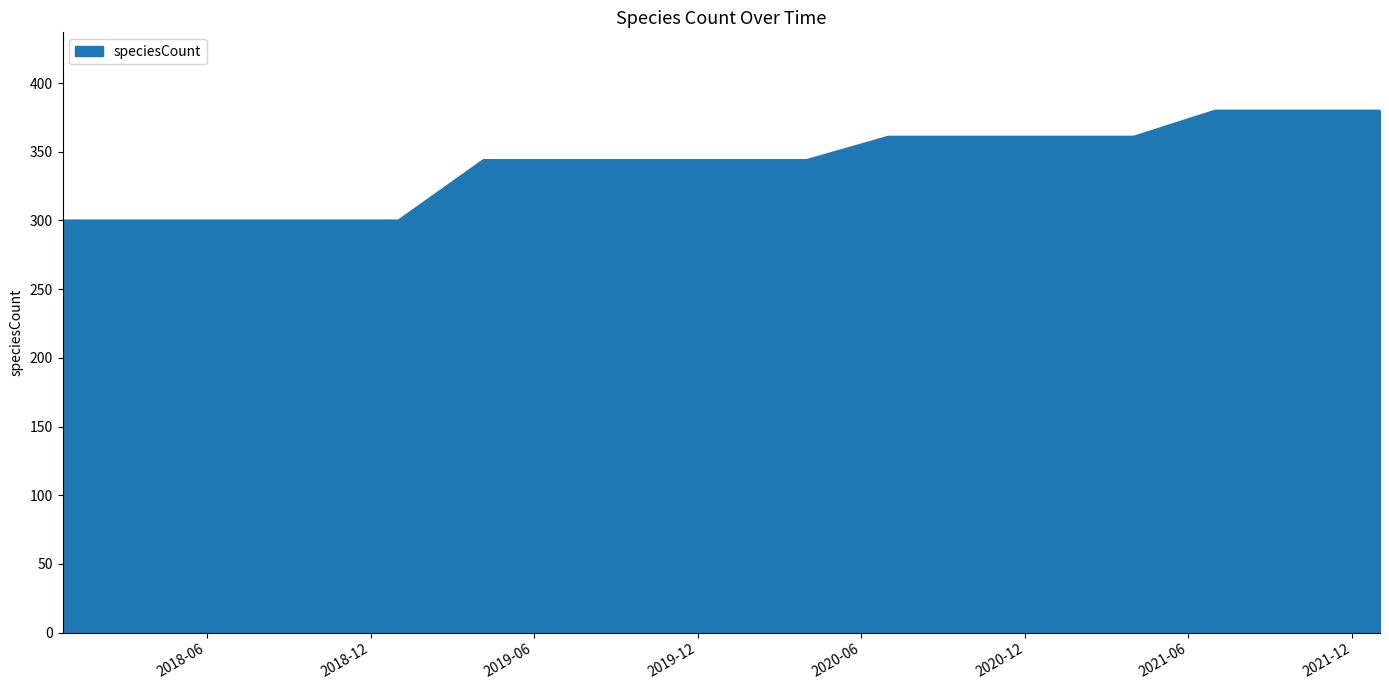

What is the difference between the maximum and minimum values?

80